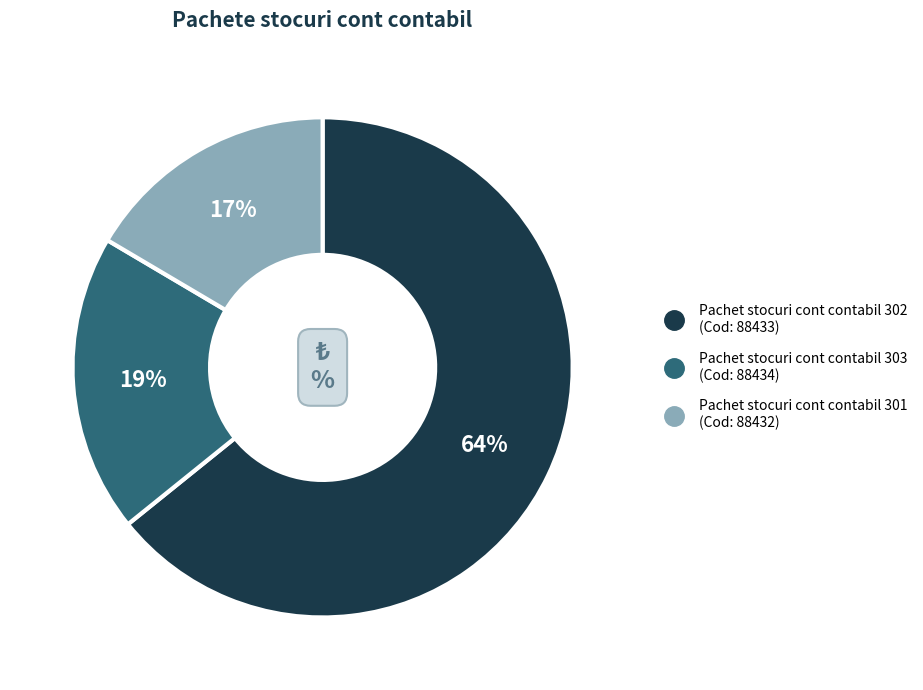

To the nearest percent, what is the average slice percentage?

33%